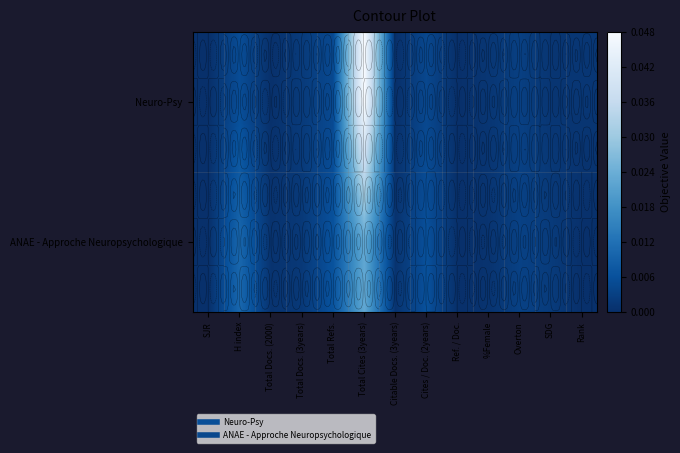

At which label is ANAE - Approche Neuropsychologique closest to 0?

SJR